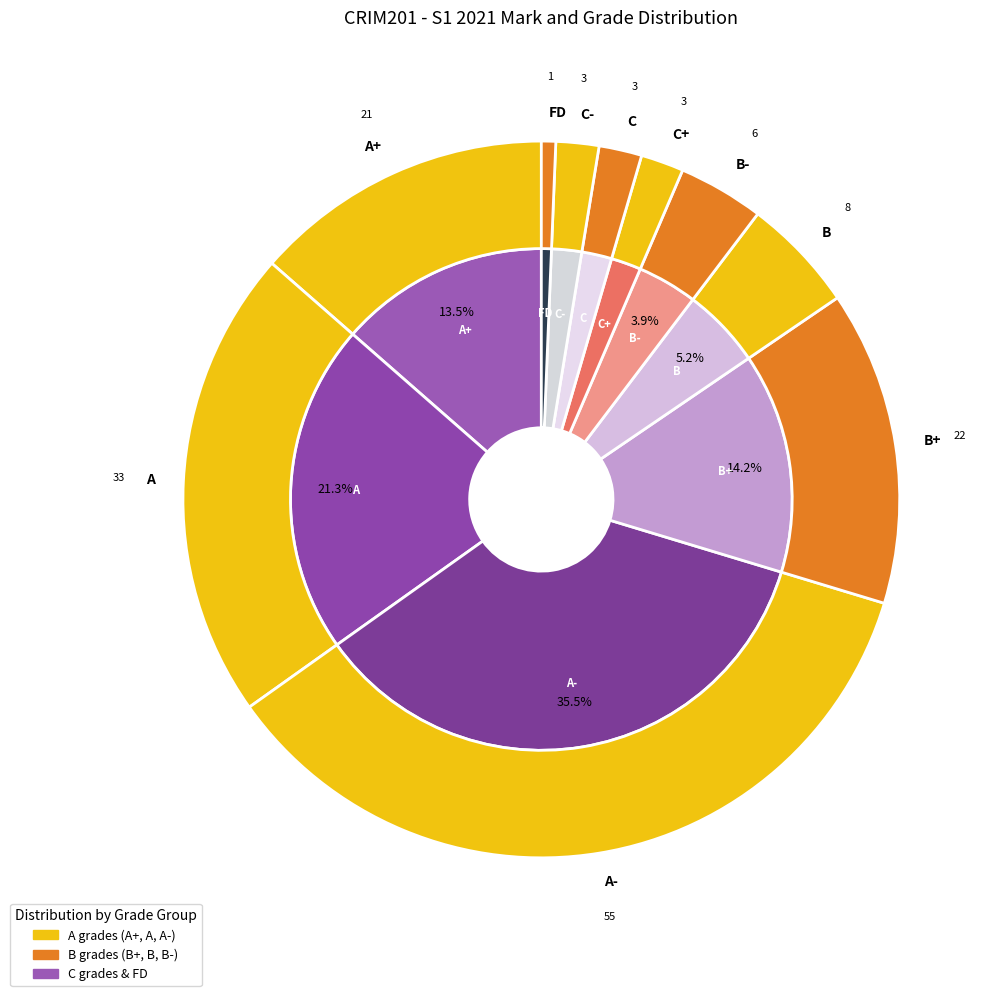

What is the change in value from B to C+?

-5